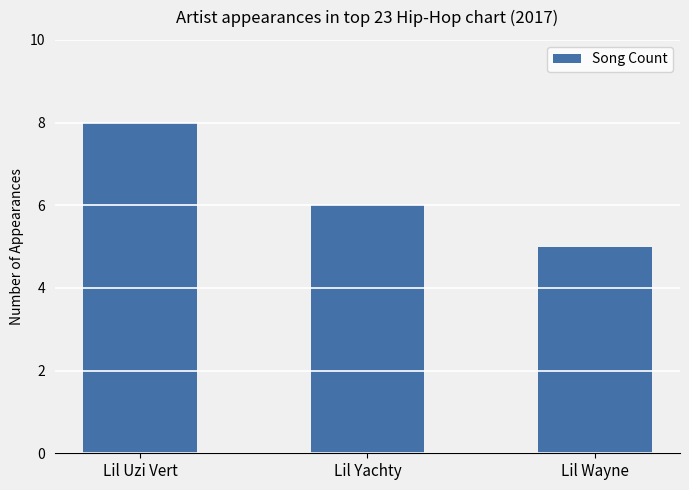

The chart shows a value of 8 at Lil Uzi Vert. True or false?

True